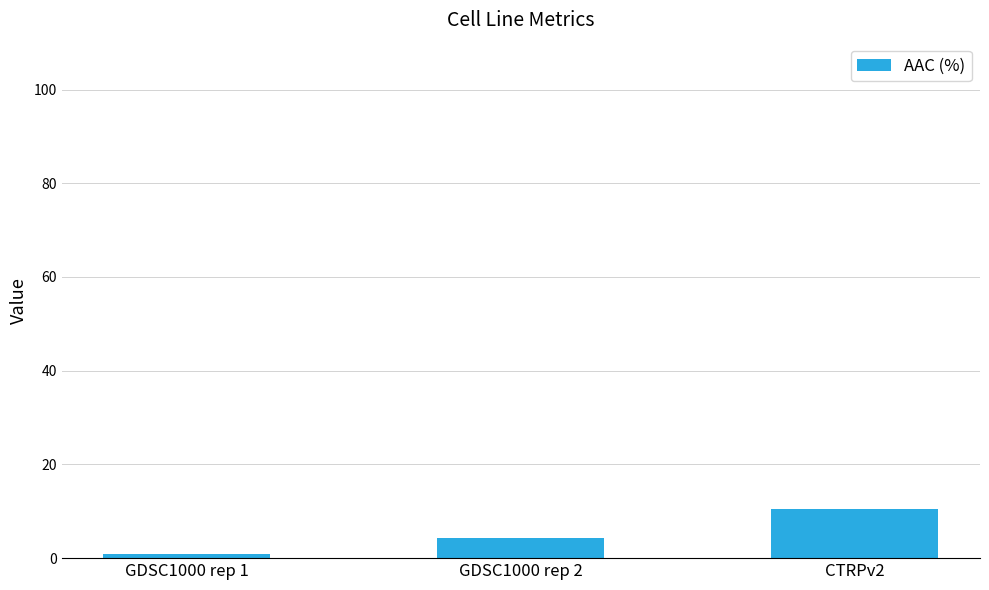

What position from the right is GDSC1000 rep 1?

3